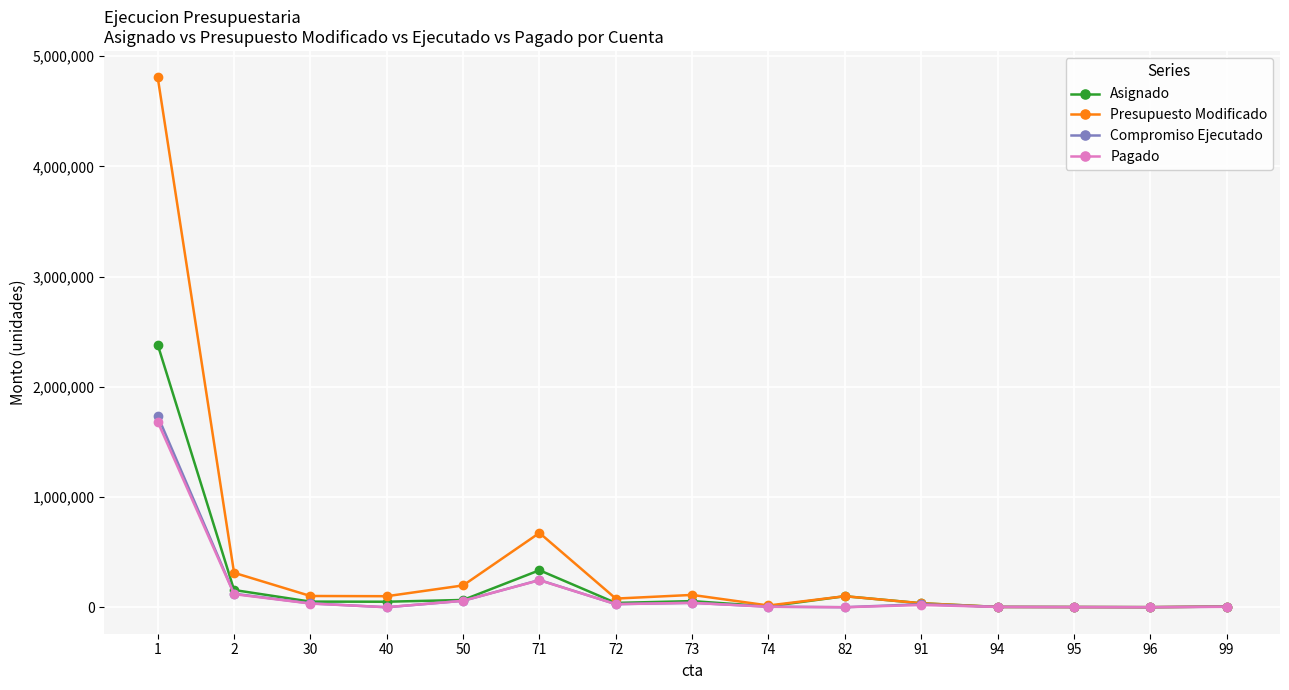

List the series in order of their peak value, lowest first.

Pagado, Compromiso Ejecutado, Asignado, Presupuesto Modificado